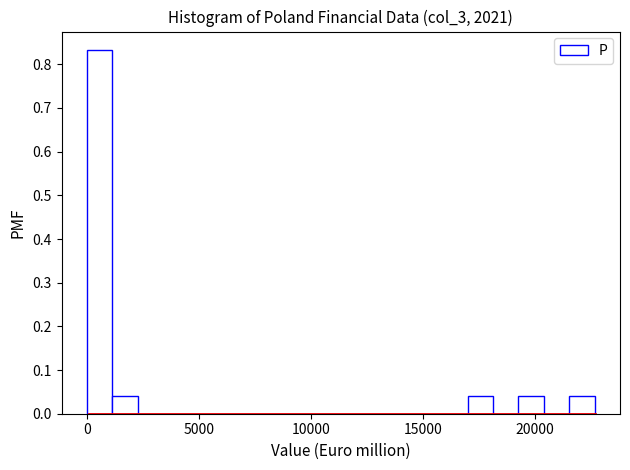

Read against the x-axis, roughly where is the centre of the tallest bar?

500